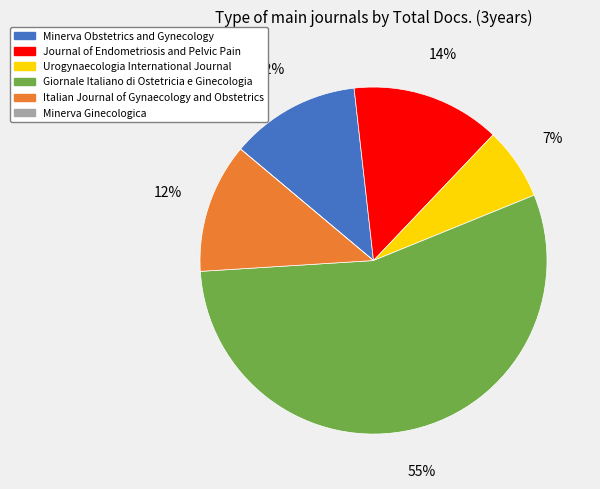

Which category has the biggest portion of the pie?

Giornale Italiano di Ostetricia e Ginecologia